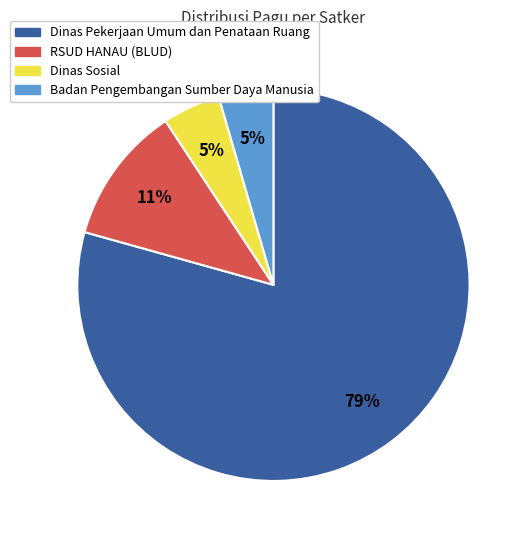

Is there a majority slice in this chart?

Yes